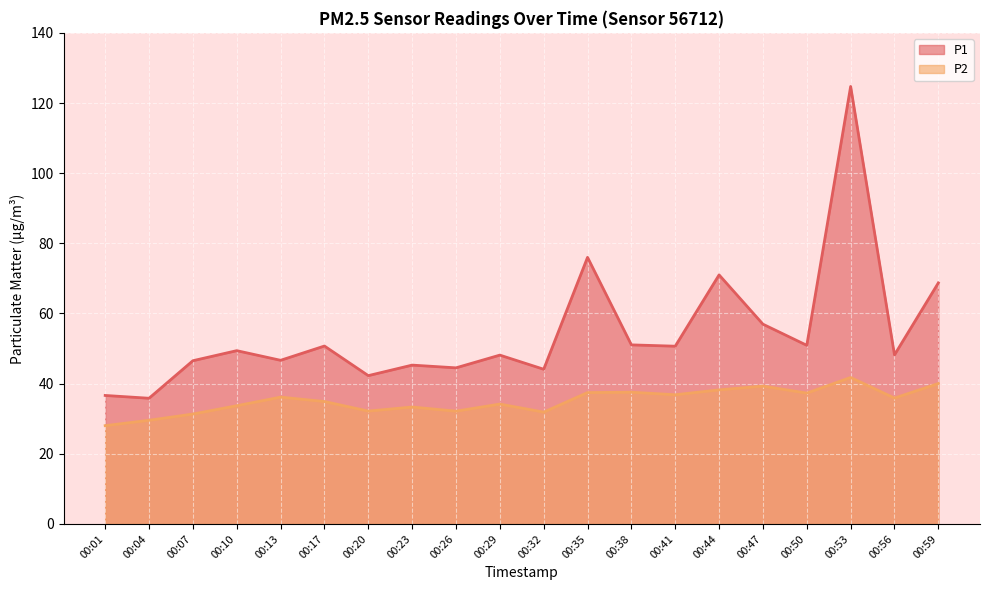

Rank the series by their maximum value, from highest to lowest.

P1, P2